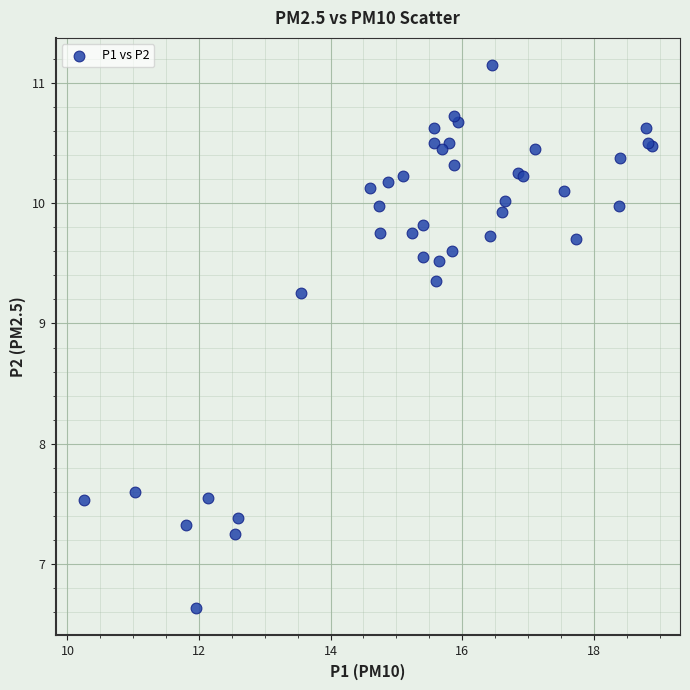

What Y value in the scatter plot is closest to 8?

7.6